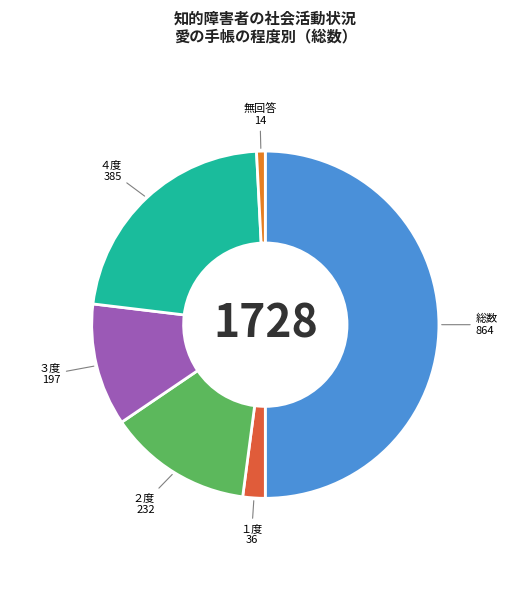

Is it true that ３度 is 22% of the pie?

False